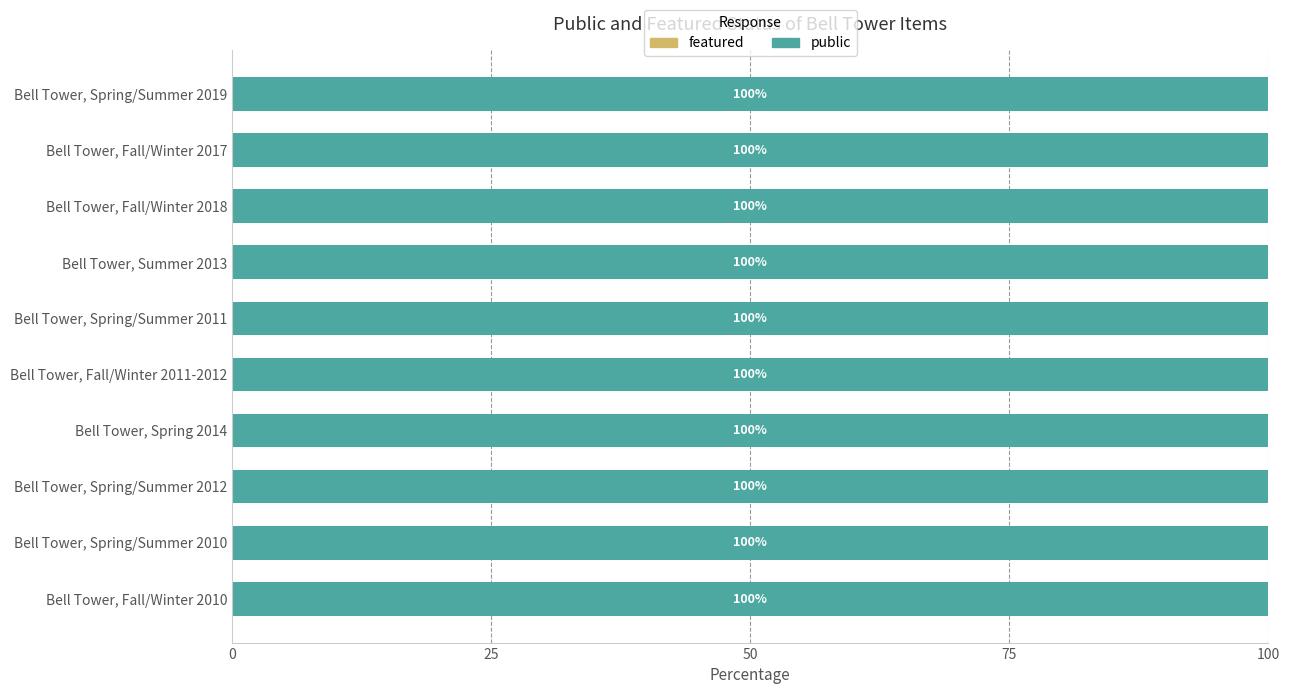

List the series in order of their overall mean, highest first.

public, featured